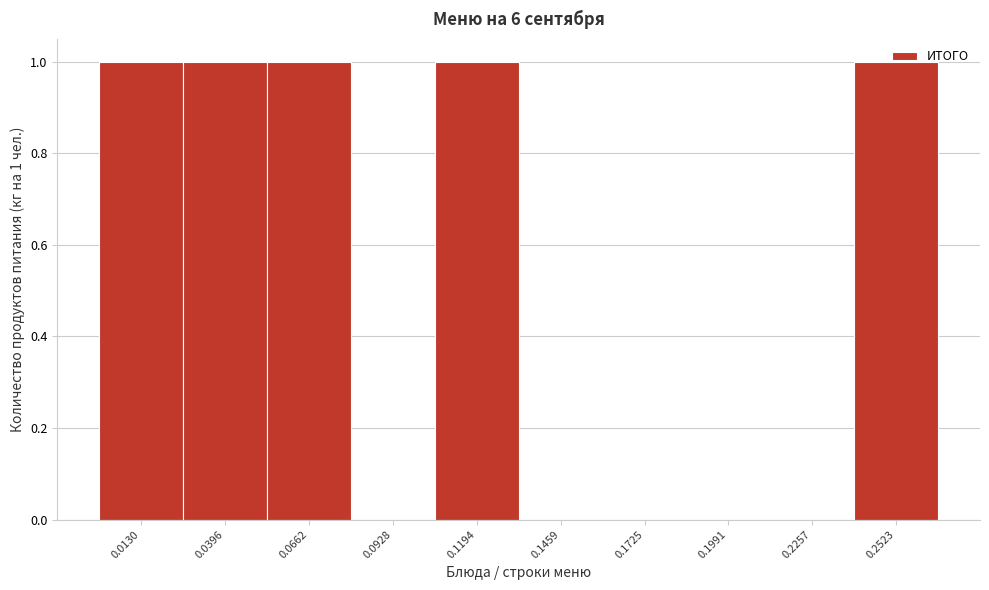

Between 0.0928 and 0.0662, which is larger?

0.0662